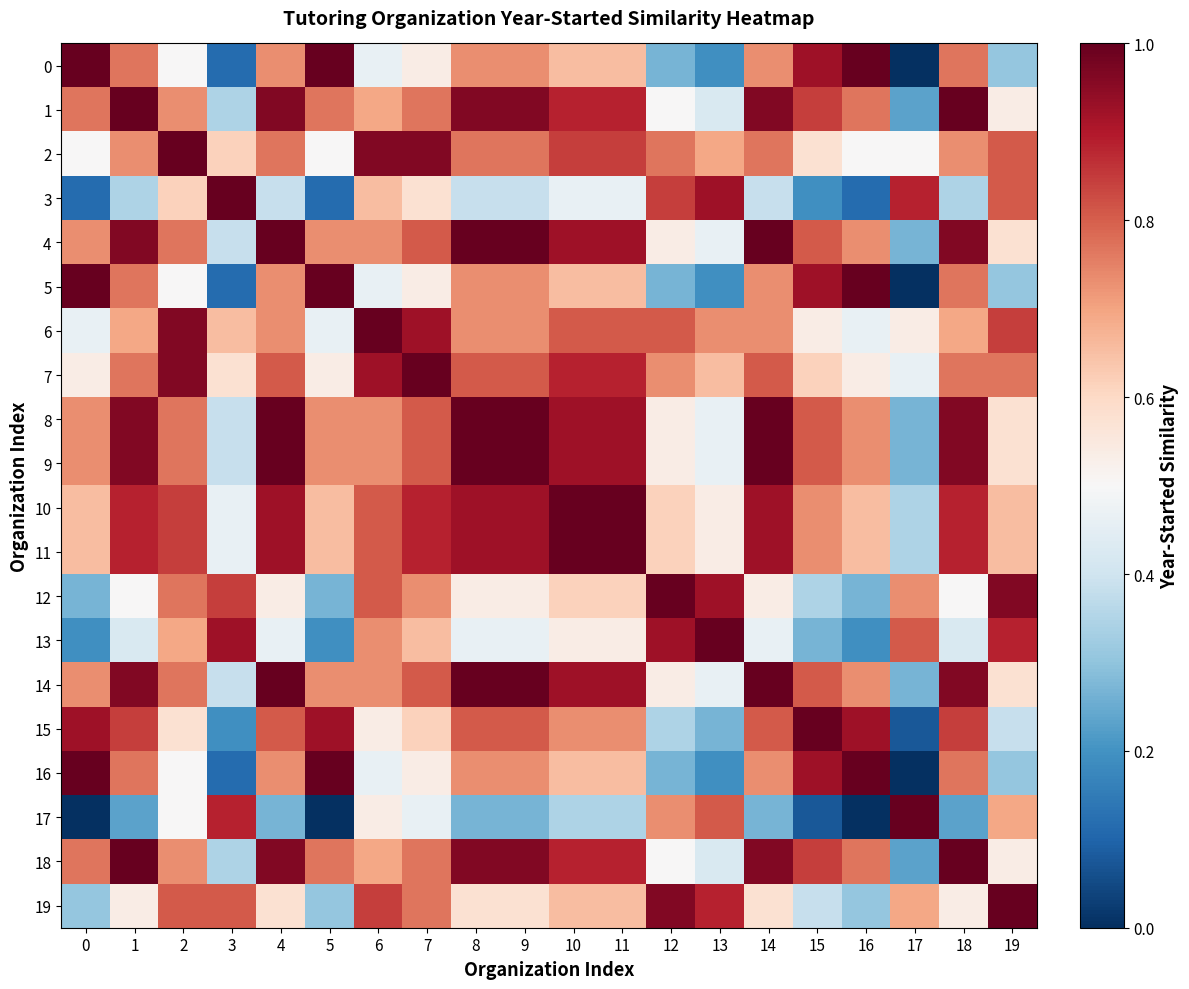

Rank the series by their maximum value, from lowest to highest.

0, 1, 2, 3, 4, 5, 6, 7, 8, 9, 10, 11, 12, 13, 14, 15, 16, 17, 18, 19